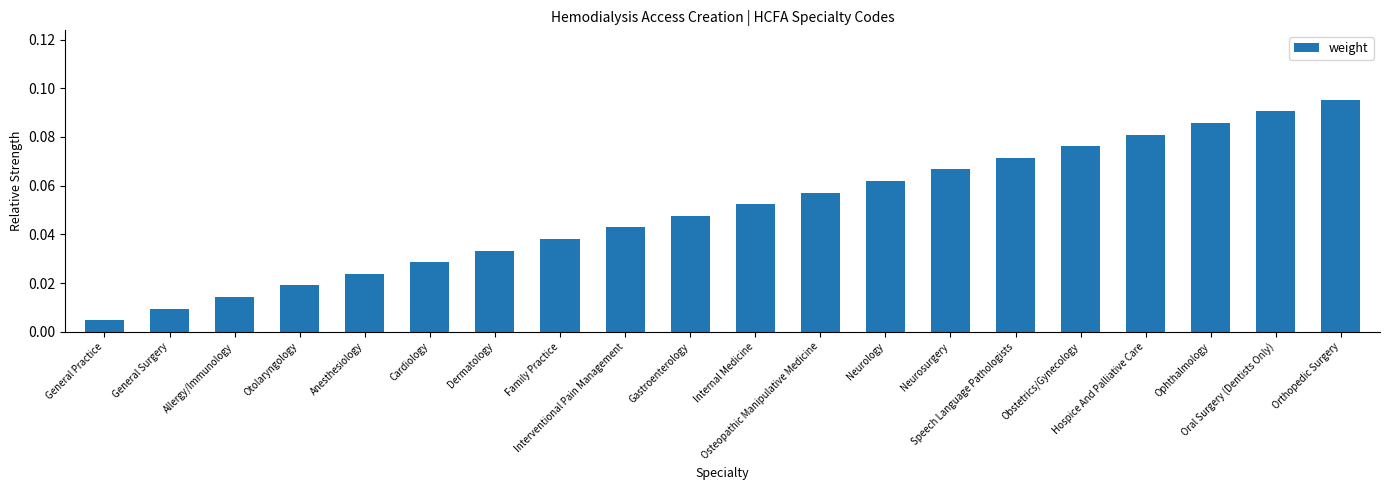

List the labels in order of value, largest first.

Orthopedic Surgery, Oral Surgery (Dentists Only), Ophthalmology, Hospice And Palliative Care, Obstetrics/Gynecology, Speech Language Pathologists, Neurosurgery, Neurology, Osteopathic Manipulative Medicine, Internal Medicine, Gastroenterology, Interventional Pain Management, Family Practice, Dermatology, Cardiology, Anesthesiology, Otolaryngology, Allergy/Immunology, General Surgery, General Practice